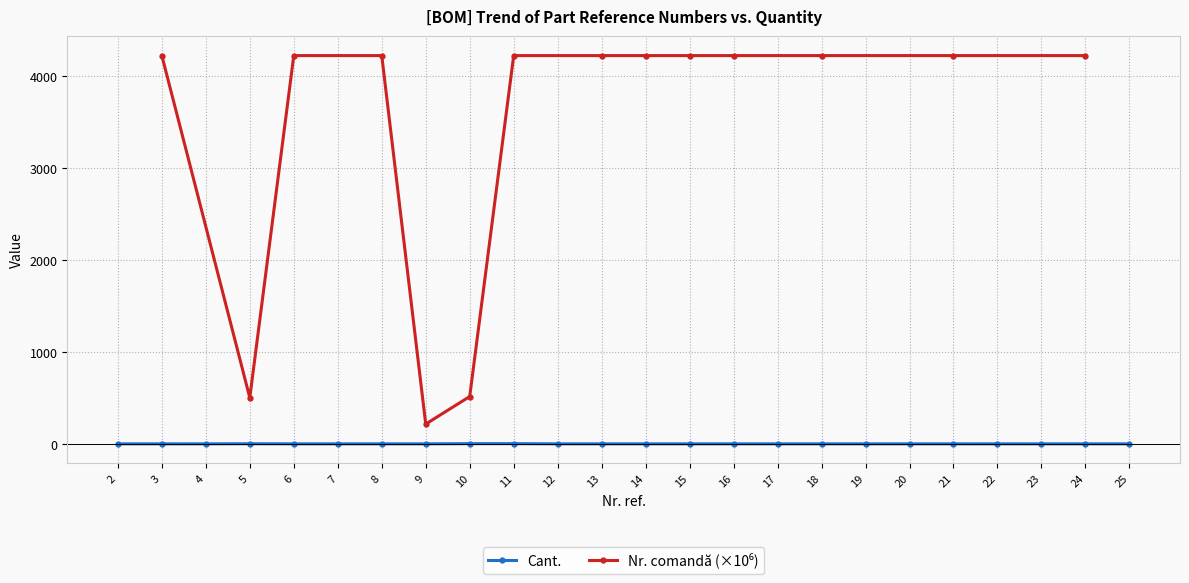

The chart shows a value of 1 at 17. True or false?

True